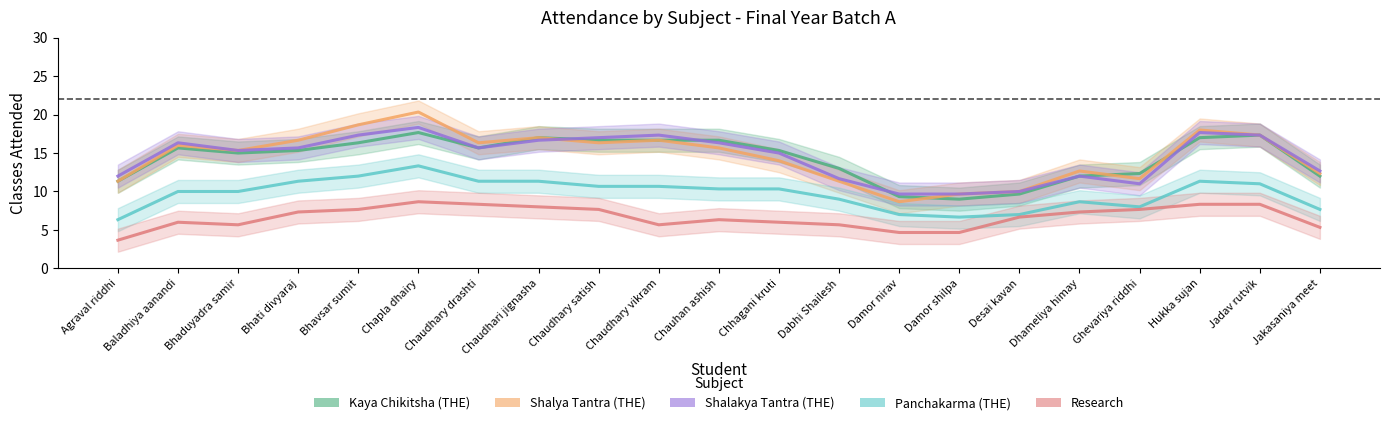

In Panchakarma THE, how many points are higher than both neighbors (excluding endpoints)?

3